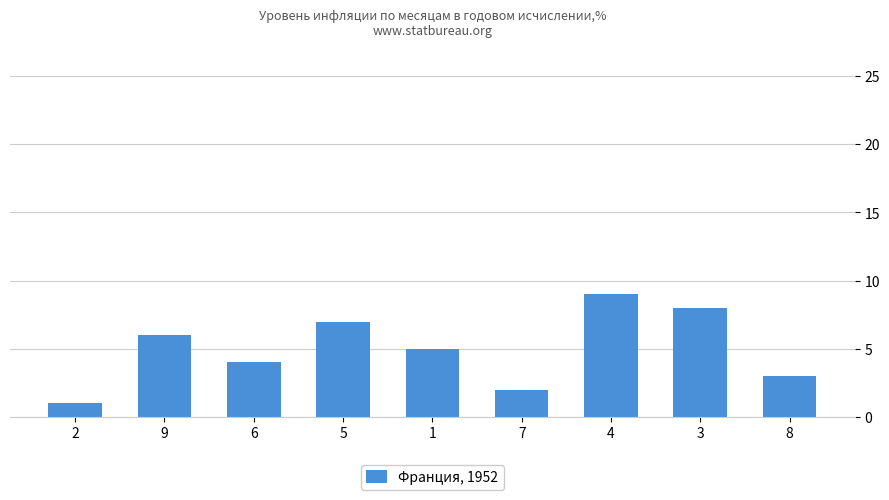

The value at 7 is 2. True or false?

True